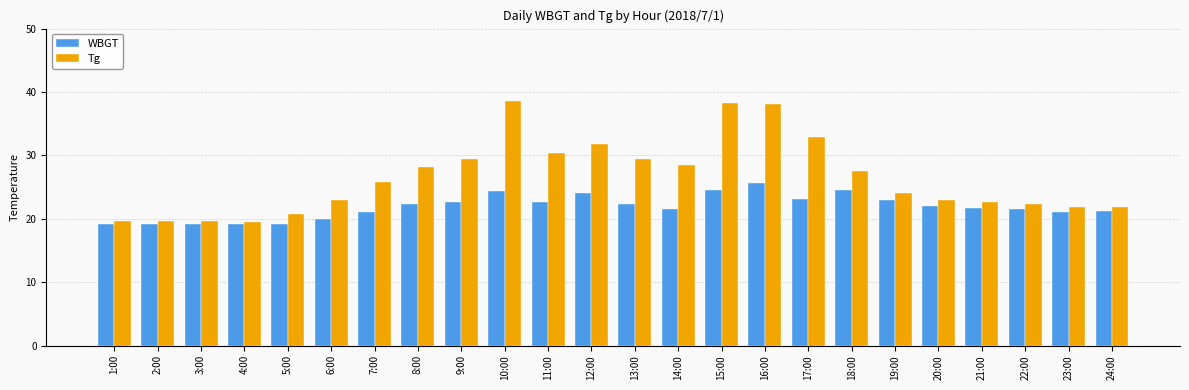

What position from the right is 18:00?

7